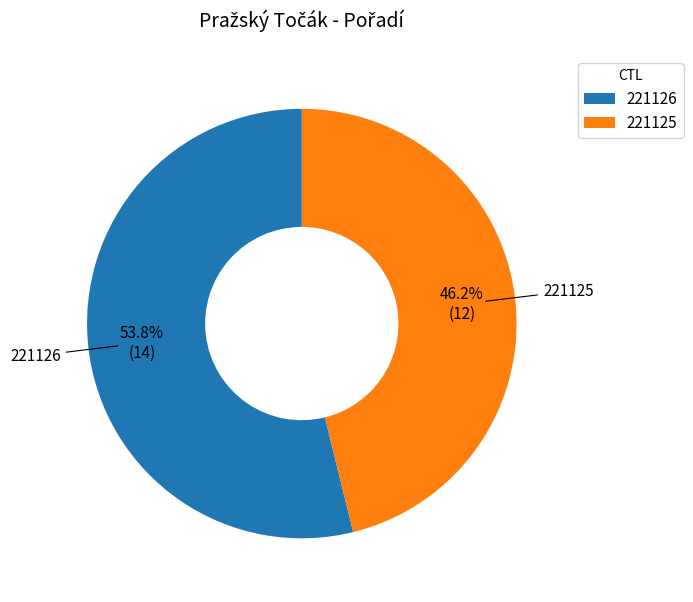

What is the total percentage of 221125 and 221126?

100.0%